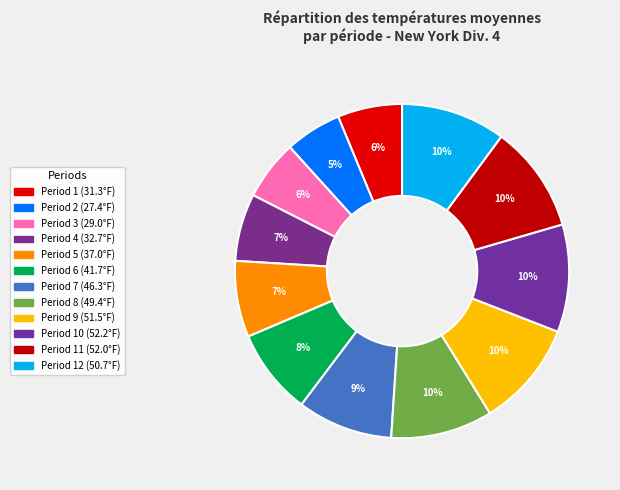

Count the number of slices in the pie.

12